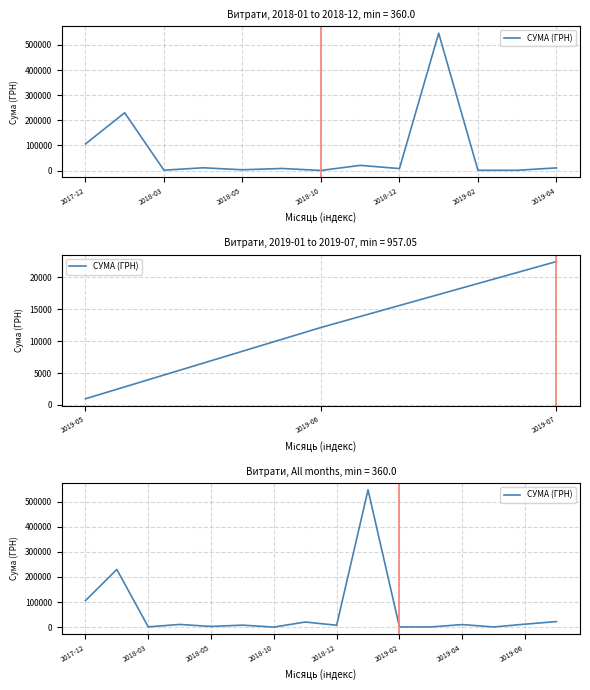

Rank the categories by value from highest to lowest.

9, 2018-03, 2017-12, 15, 7, 14, 2018-10, 12, 2019-02, 8, 2018-12, 2018-05, 11, 10, 13, 2019-04